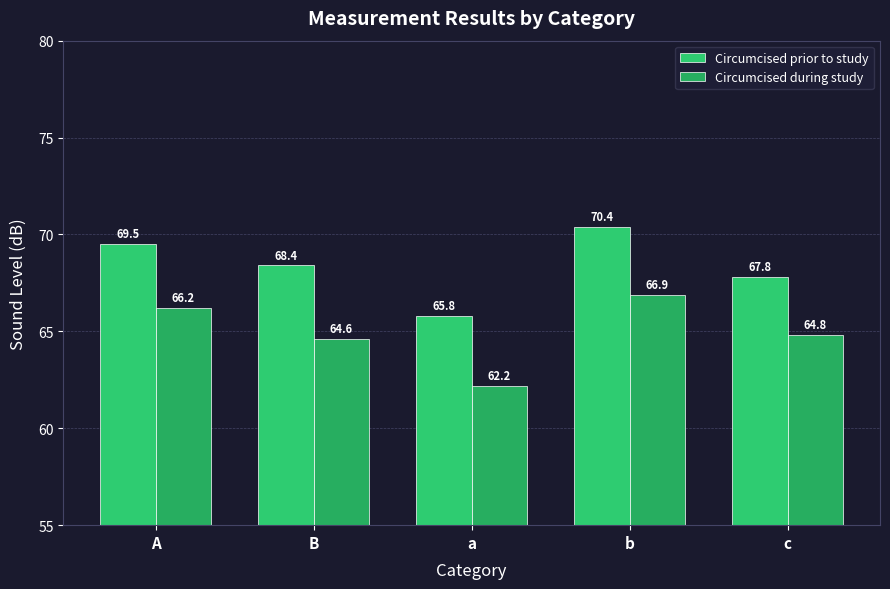

What is the label of the 4th bar from the right?

B